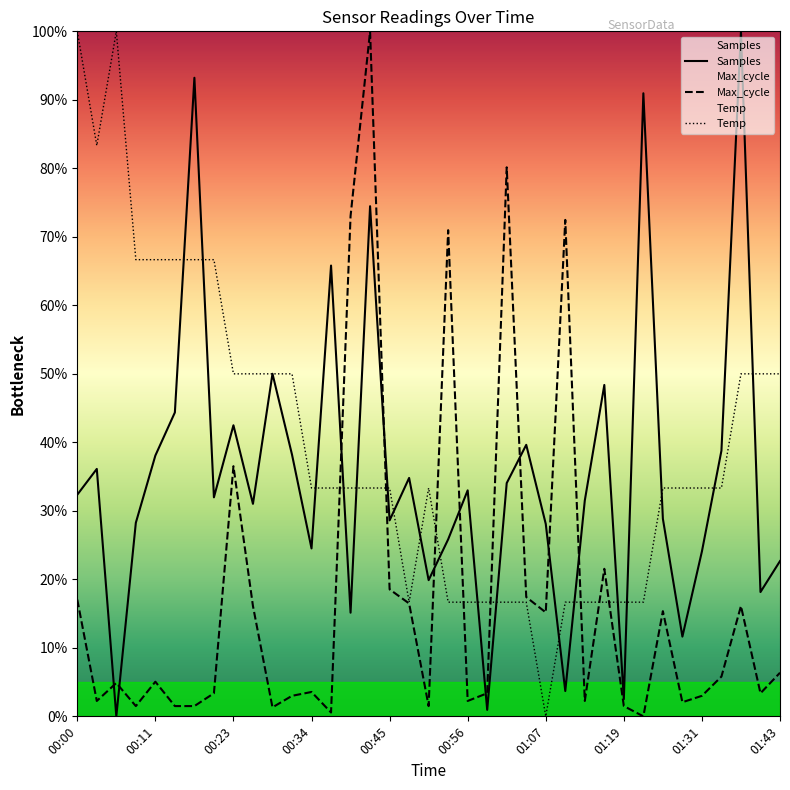

How many interior local peaks does the Temp series have?

2